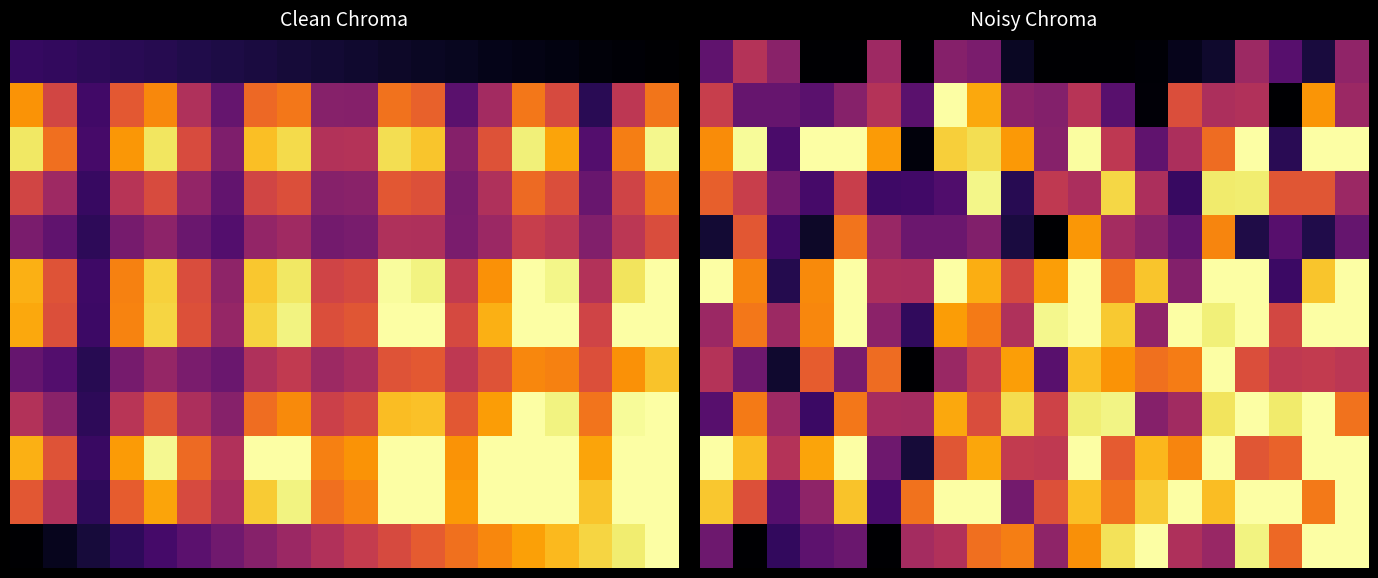

Count the number of categories in the chart.

20